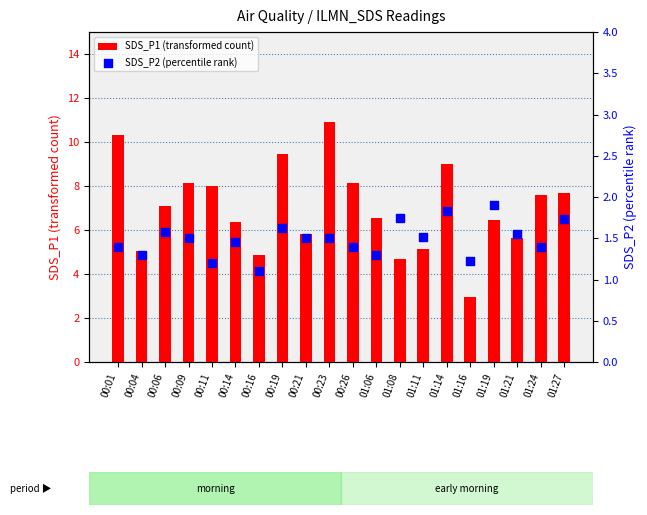

At how many categories does at least one series exceed 3?

19